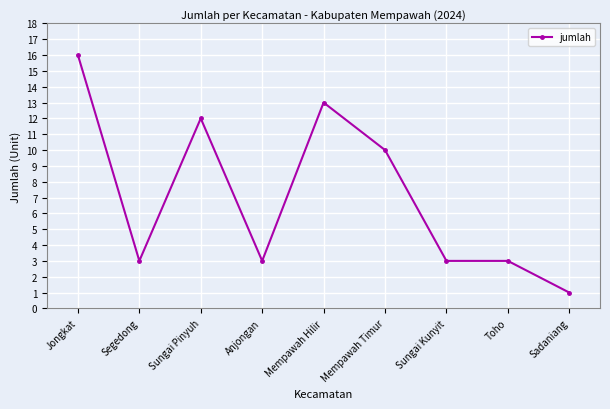

At which category does the chart reach its peak across all series?

Jongkat